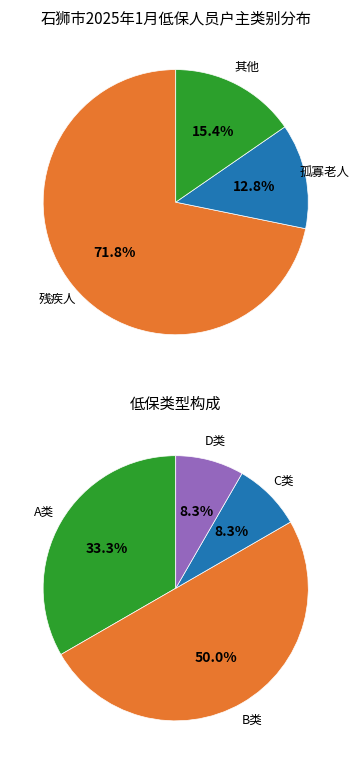

Between 孤寡老人 and 残疾人, which is larger?

残疾人